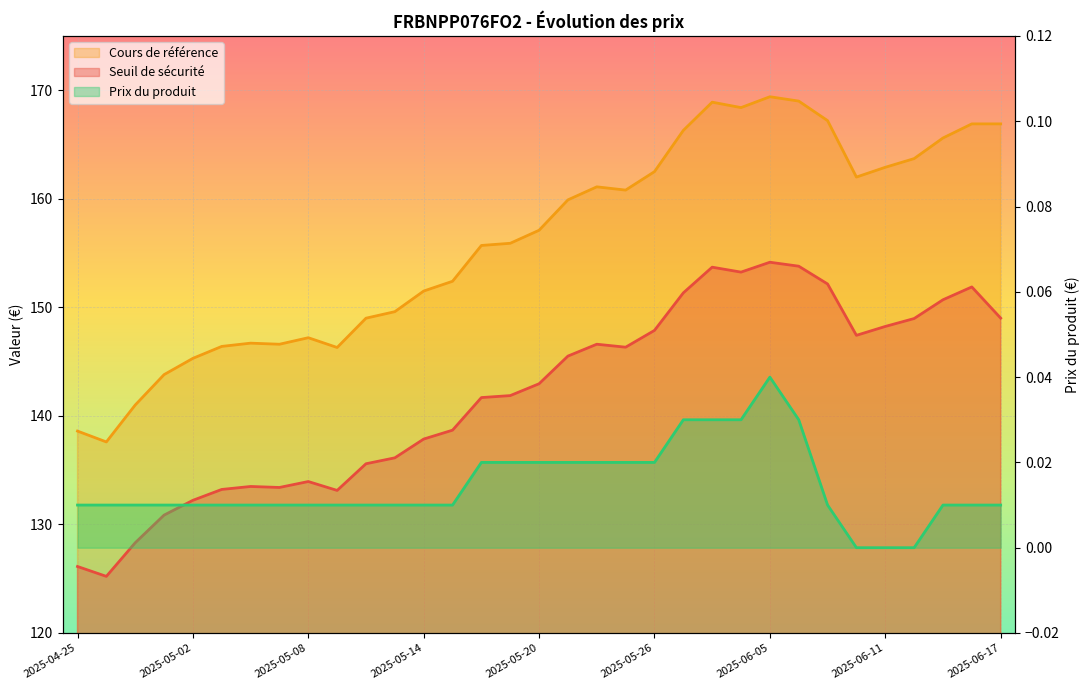

What is the difference between the Cours de référence values at 2025-06-10 and 2025-06-13?

3.6